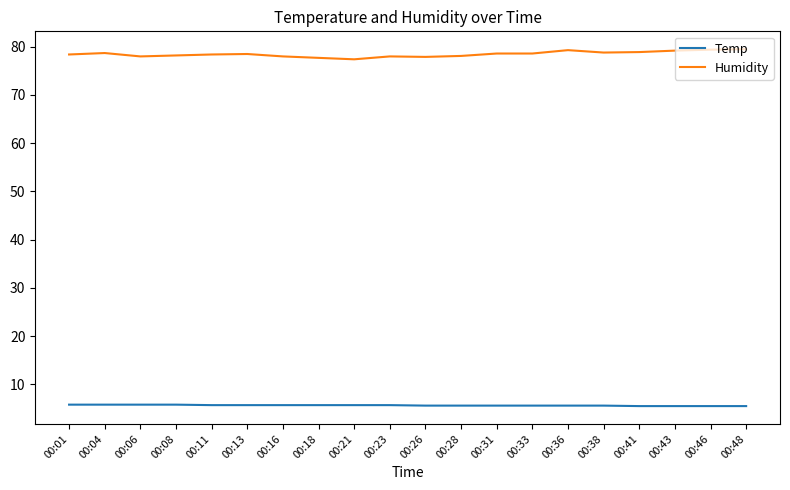

What is the difference between the maximum and minimum values in the Humidity series?

2.1